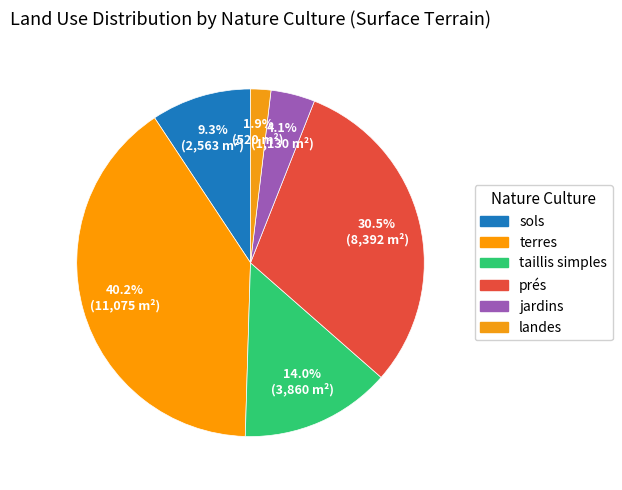

What percentage is the landes slice, to the nearest percent?

2%